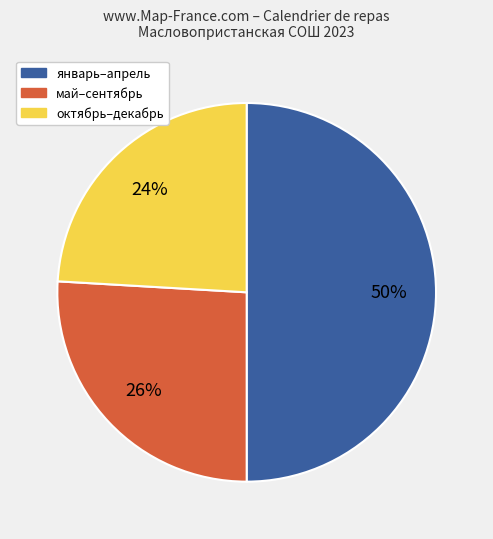

To the nearest percent, what is the difference between the largest and smallest slice percentages?

26%